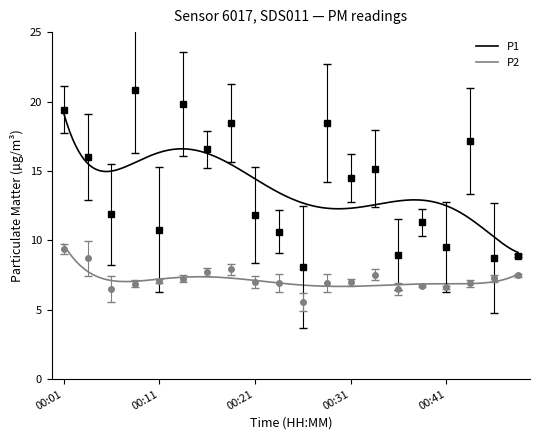

Where is the first local maximum for P1?

00:08